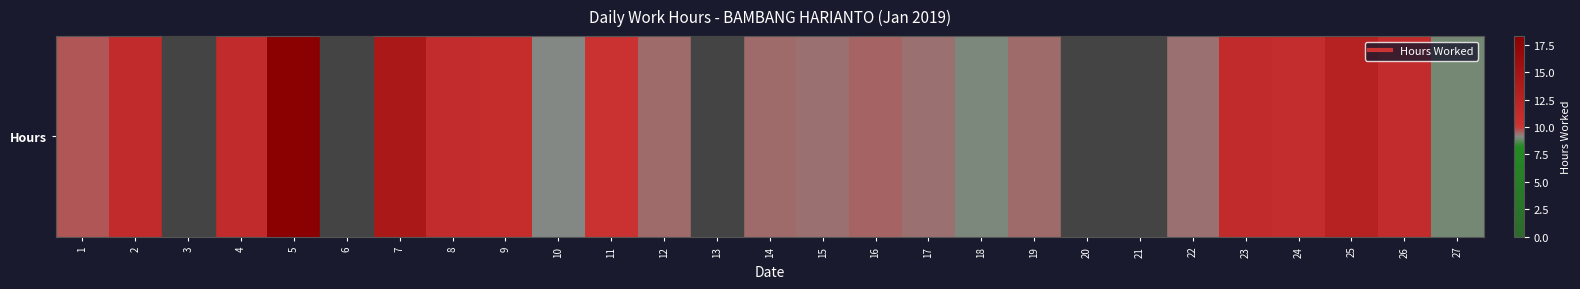

Is it true that the value at 18 is 9.1?

True